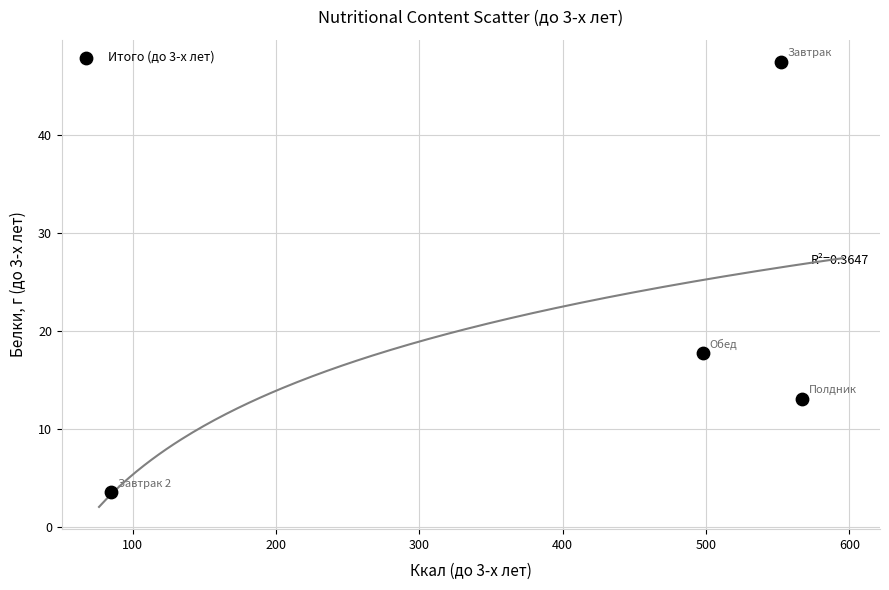

What Y value in the scatter plot is closest to 25?

17.8